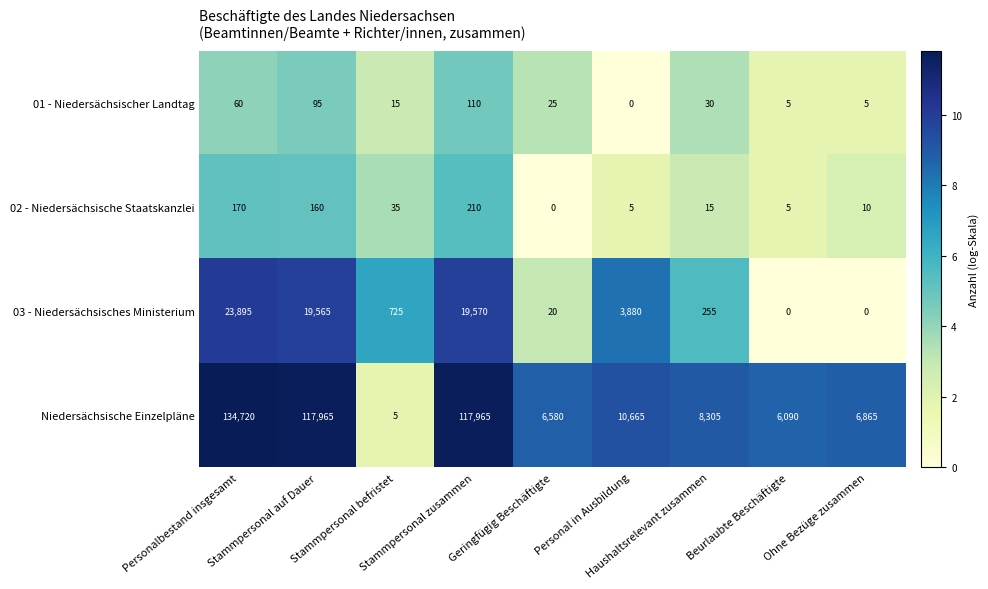

How many series are shown in this chart?

4